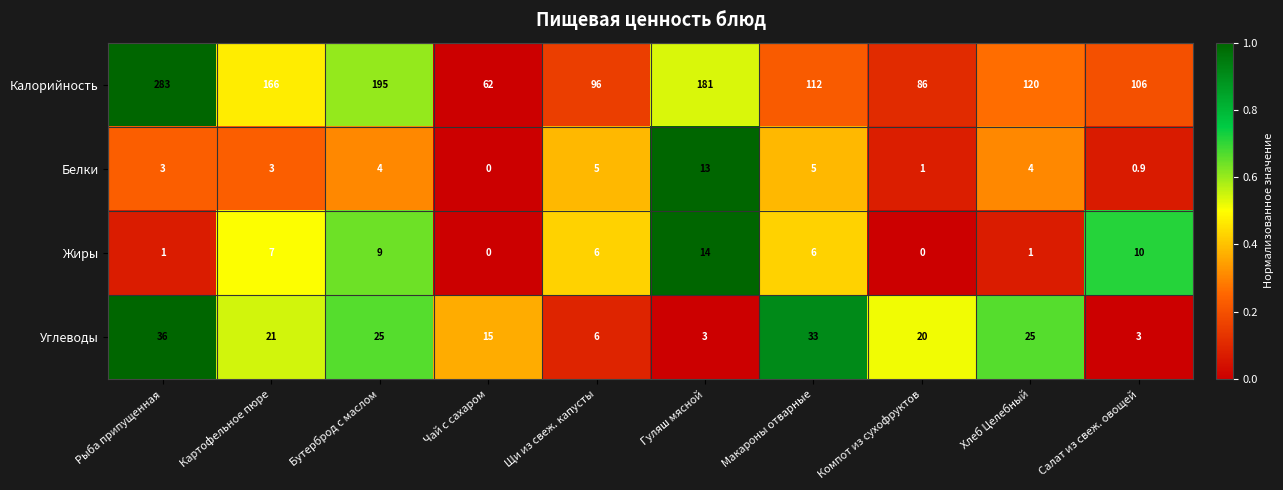

How many categories are shown in the chart?

10